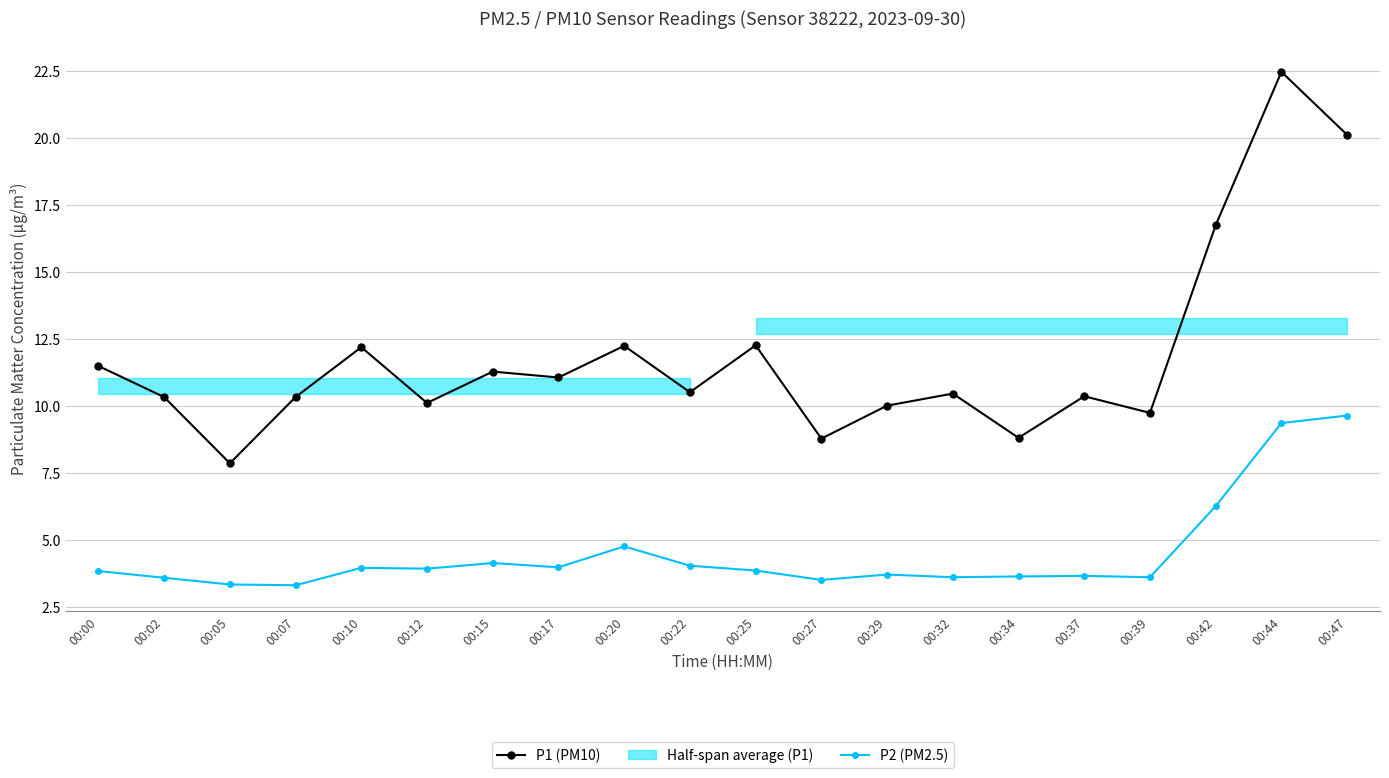

True or false: P1 (PM10) has a value of 19.0 at 00:25.

False